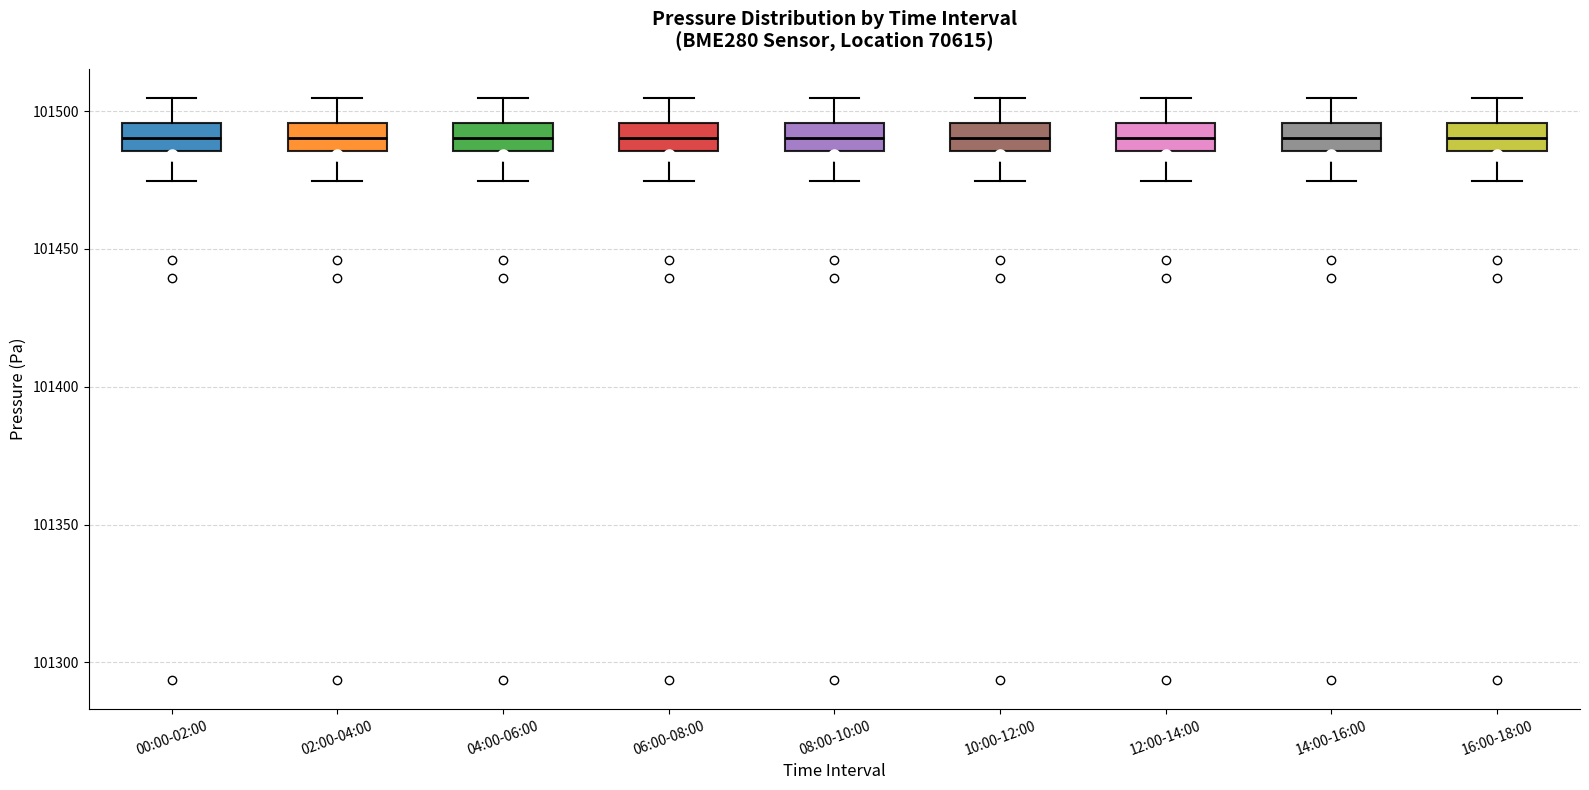

Reading left to right, transcribe this box plot: for each box, give where its median line is, the range the box spans, and where its two whiskers end, as read against the y-axis. The values are not printed on the chart, so give them approximately, as read against the axis.

00:00-02:00: median 101490, box 101485 to 101495, whiskers 101475 to 101505
02:00-04:00: median 101490, box 101485 to 101495, whiskers 101475 to 101505
04:00-06:00: median 101490, box 101485 to 101495, whiskers 101475 to 101505
06:00-08:00: median 101490, box 101485 to 101495, whiskers 101475 to 101505
08:00-10:00: median 101490, box 101485 to 101495, whiskers 101475 to 101505
10:00-12:00: median 101490, box 101485 to 101495, whiskers 101475 to 101505
12:00-14:00: median 101490, box 101485 to 101495, whiskers 101475 to 101505
14:00-16:00: median 101490, box 101485 to 101495, whiskers 101475 to 101505
16:00-18:00: median 101490, box 101485 to 101495, whiskers 101475 to 101505